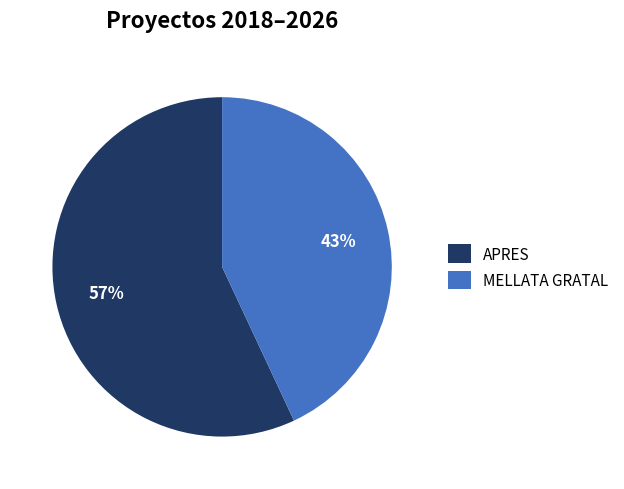

Count the number of slices in the pie.

2